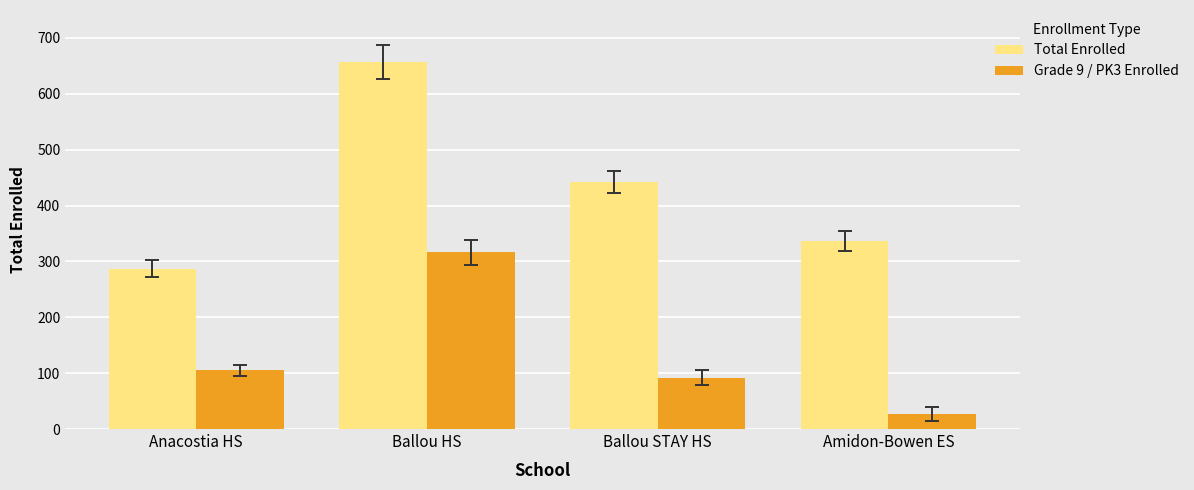

Does the chart contain stacked bars?

No